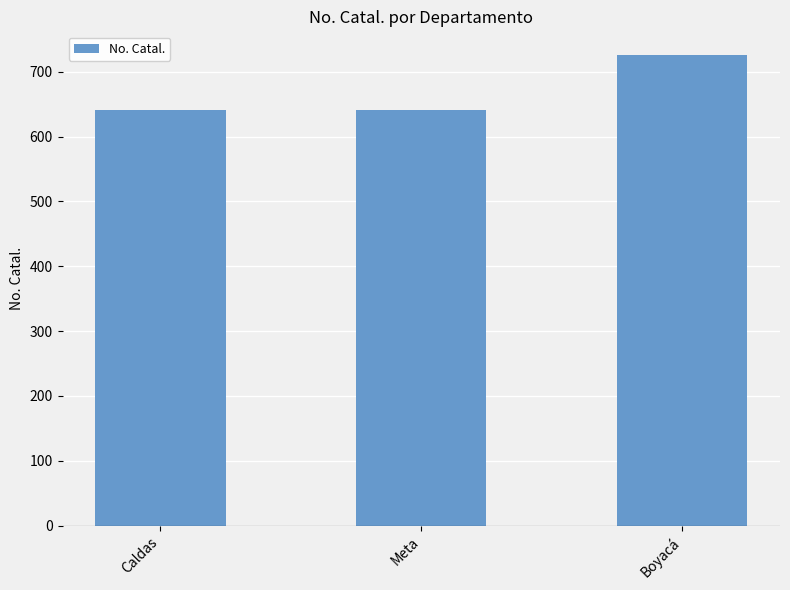

Reading left to right, list all the values displayed in this chart.

Caldas=641	Meta=641	Boyacá=726